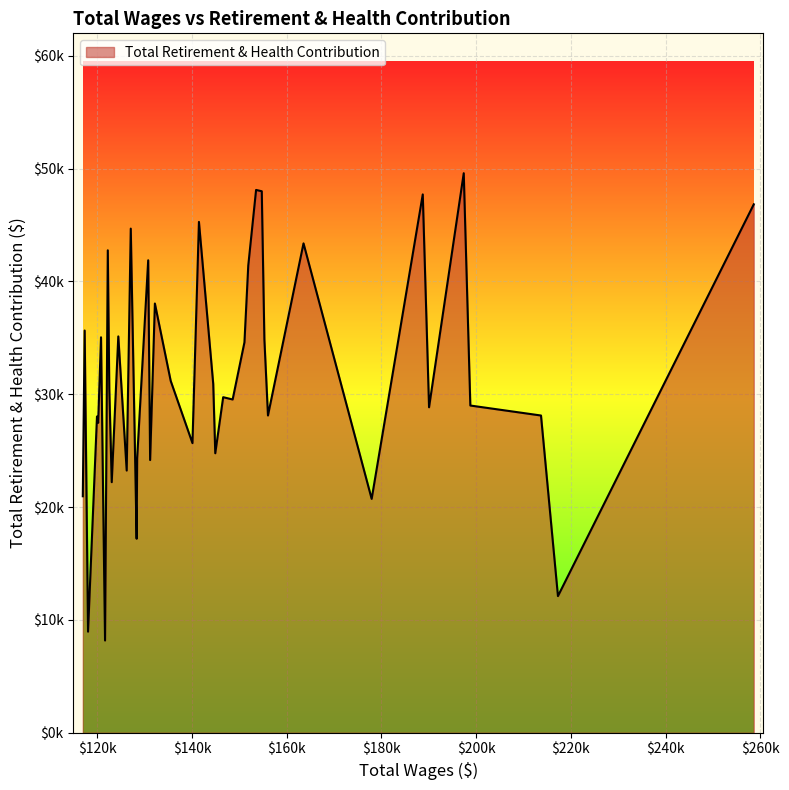

What is the maximum value shown in the chart?

49594